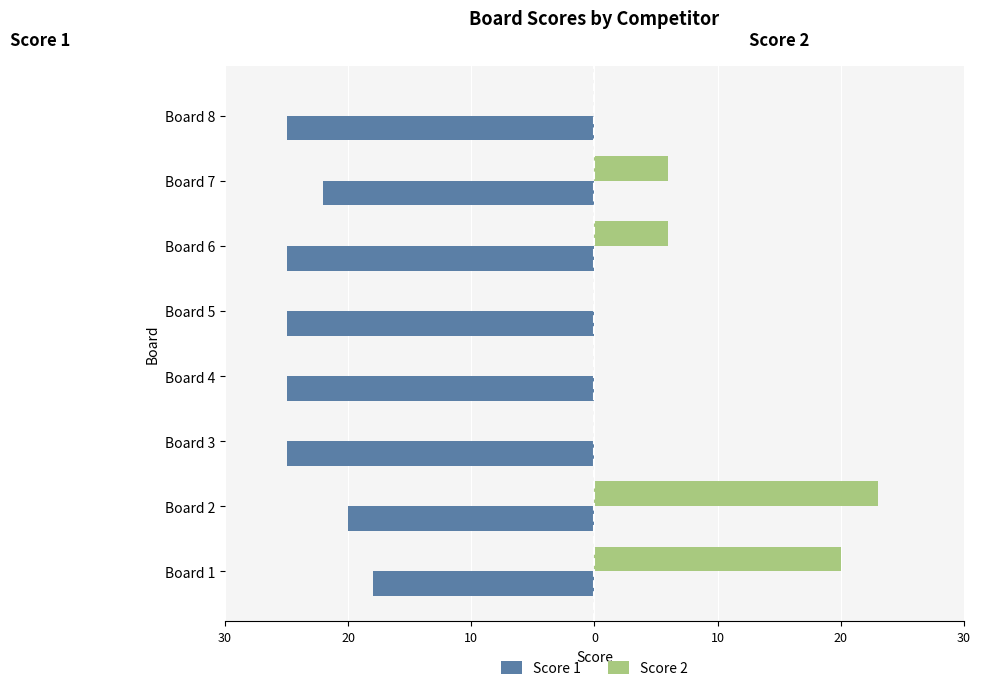

What are all the series names shown in the legend?

Score 1, Score 2